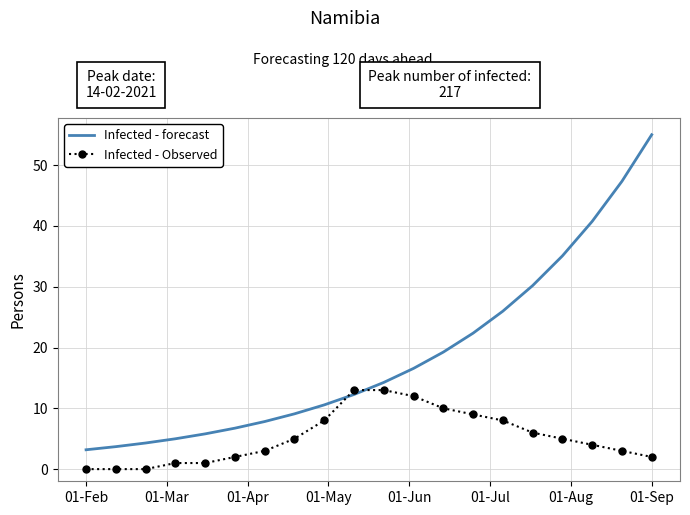

Rank the series by their average value, from lowest to highest.

Infected - Observed, Infected - forecast